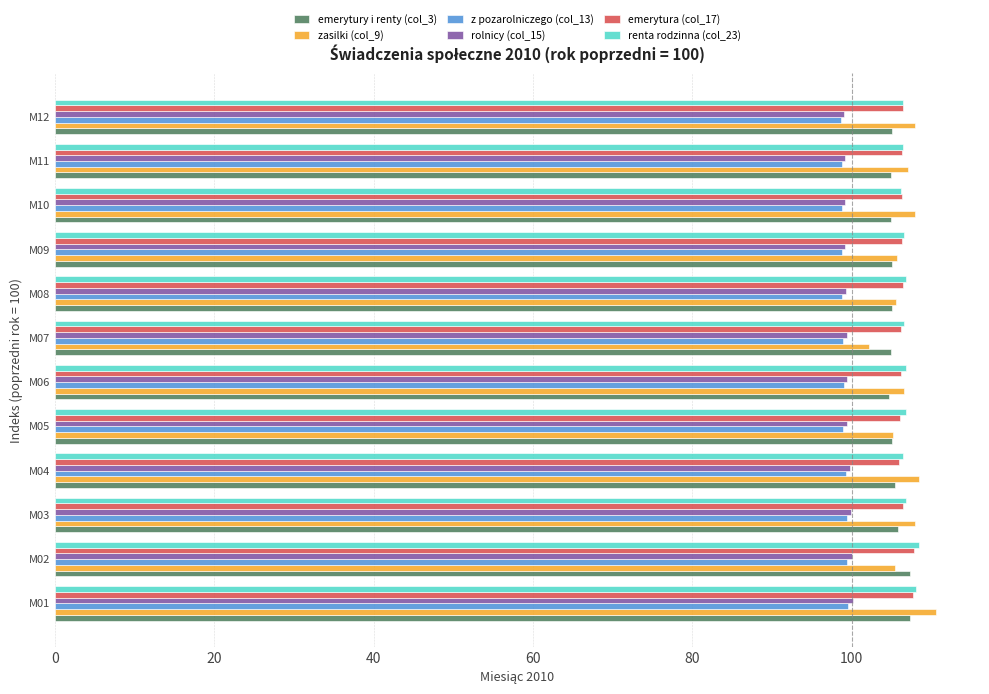

The value of z pozarolniczego (col_13) at M11 is 167.7. True or false?

False